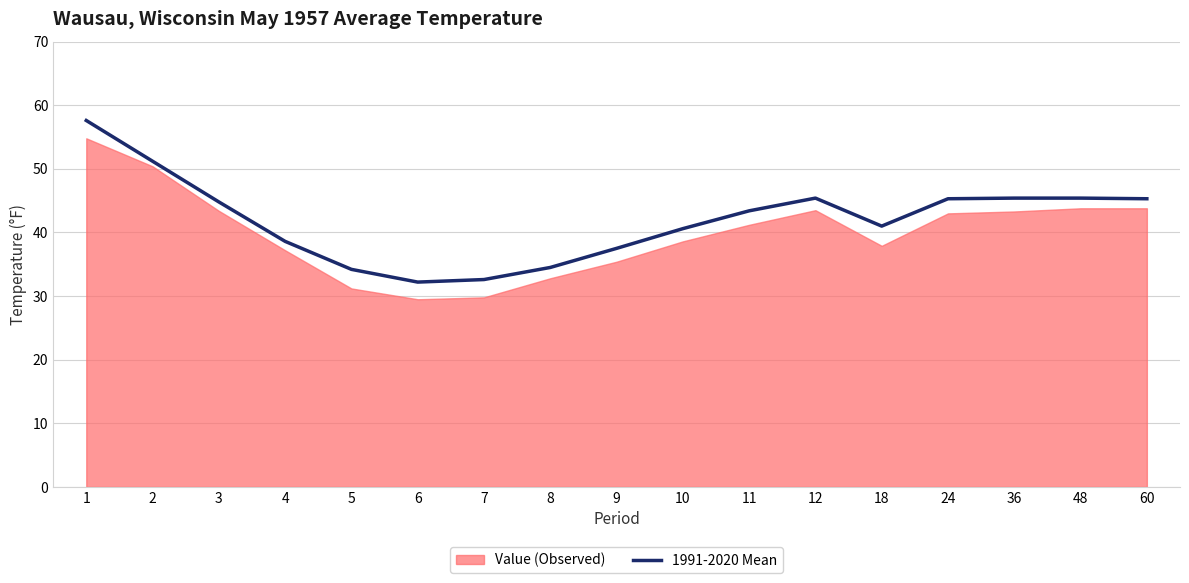

How many lines are shown in the chart?

1